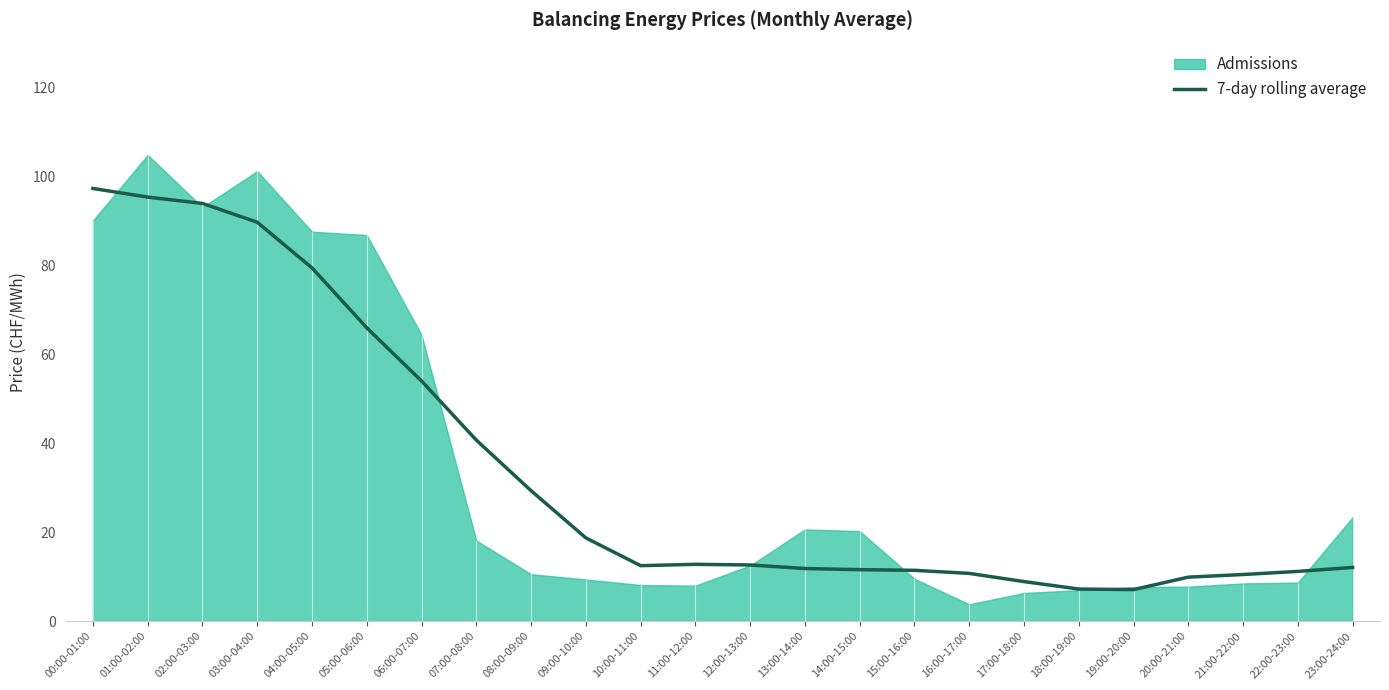

What is the label of the 13th point from the left?

12:00-13:00